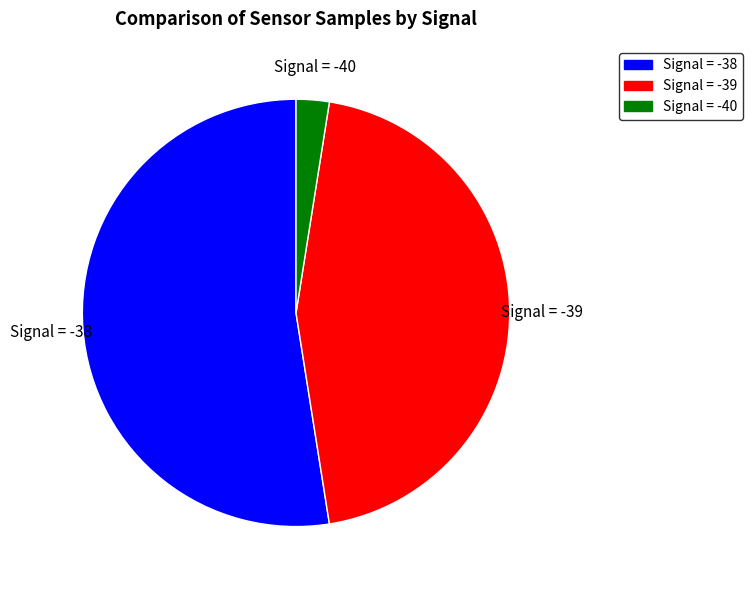

Which has a higher value, Signal = -39 or Signal = -40?

Signal = -39